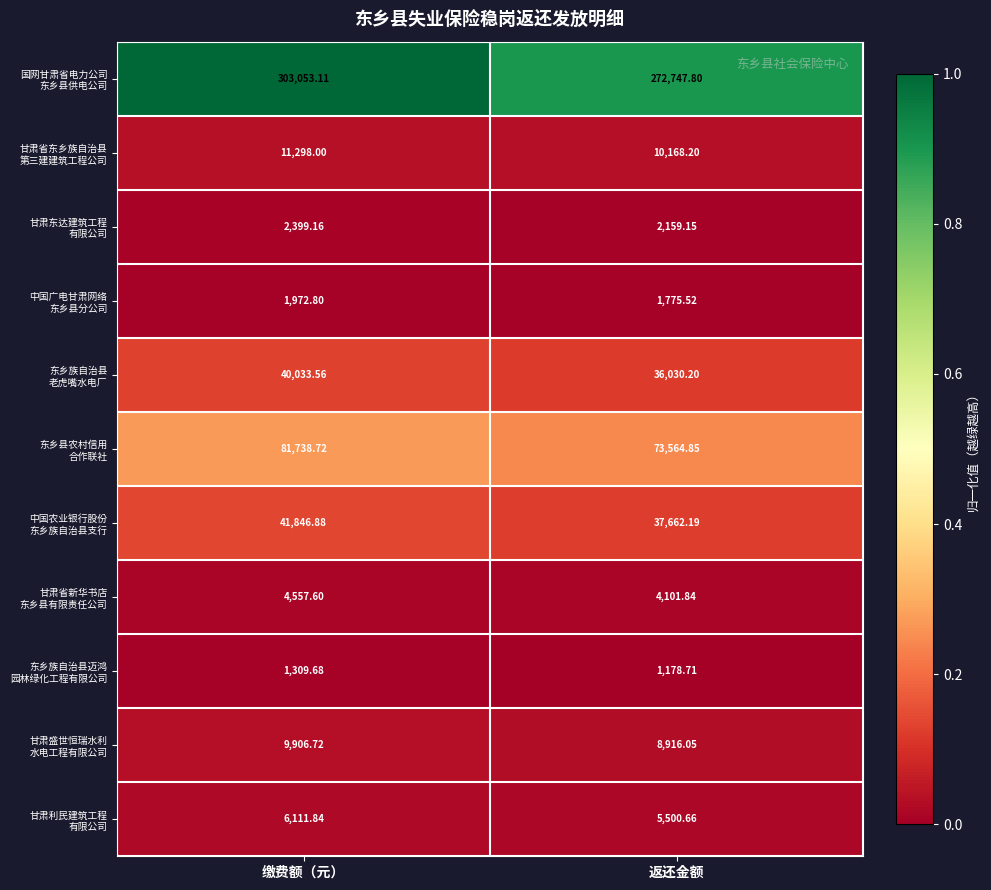

At which category is the sum across all series the highest?

缴费额（元）